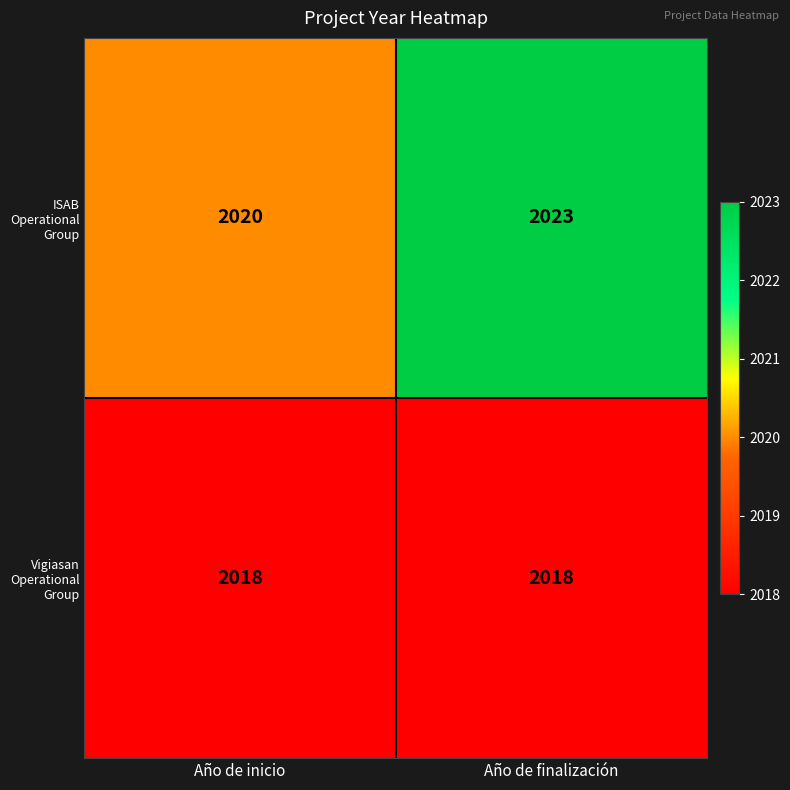

The Vigiasan Operational Group series shows 980 at Año de finalización. True or false?

False